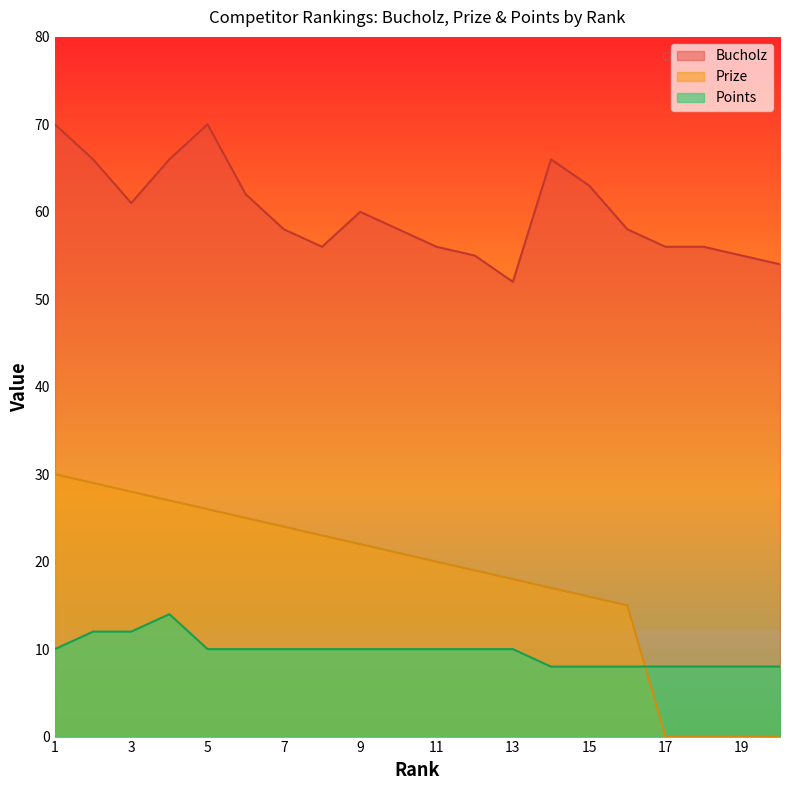

Which category has the lowest value in the Bucholz series?

13